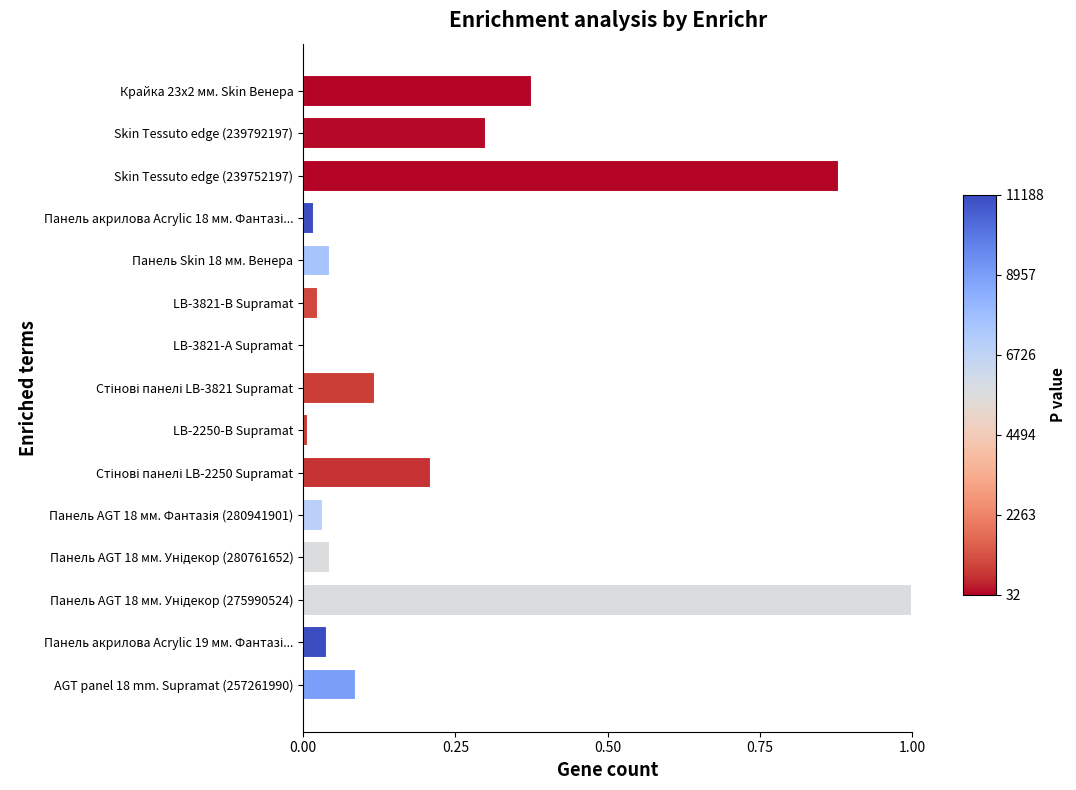

What is the maximum value shown in the chart?

1.0